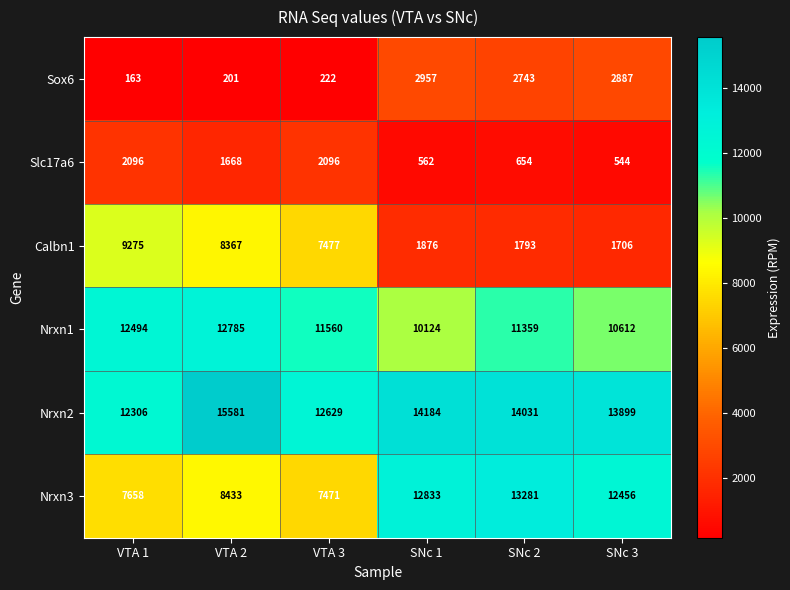

What is the difference between the second highest and second lowest values in the Nrxn1 series?

1882